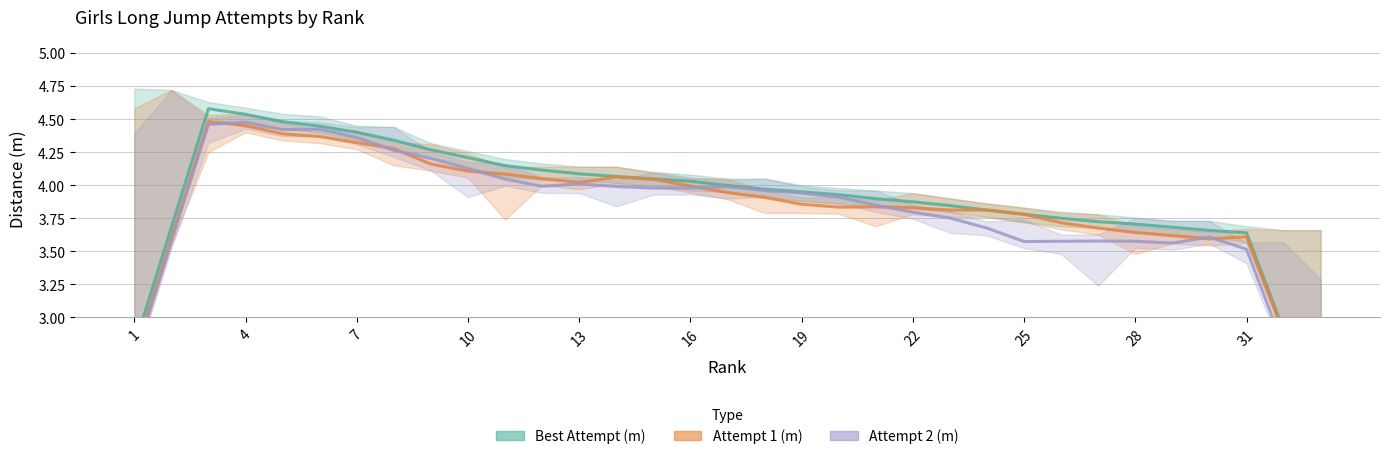

True or false: Attempt 2 (m) has a value of 3.8 at 22.

True